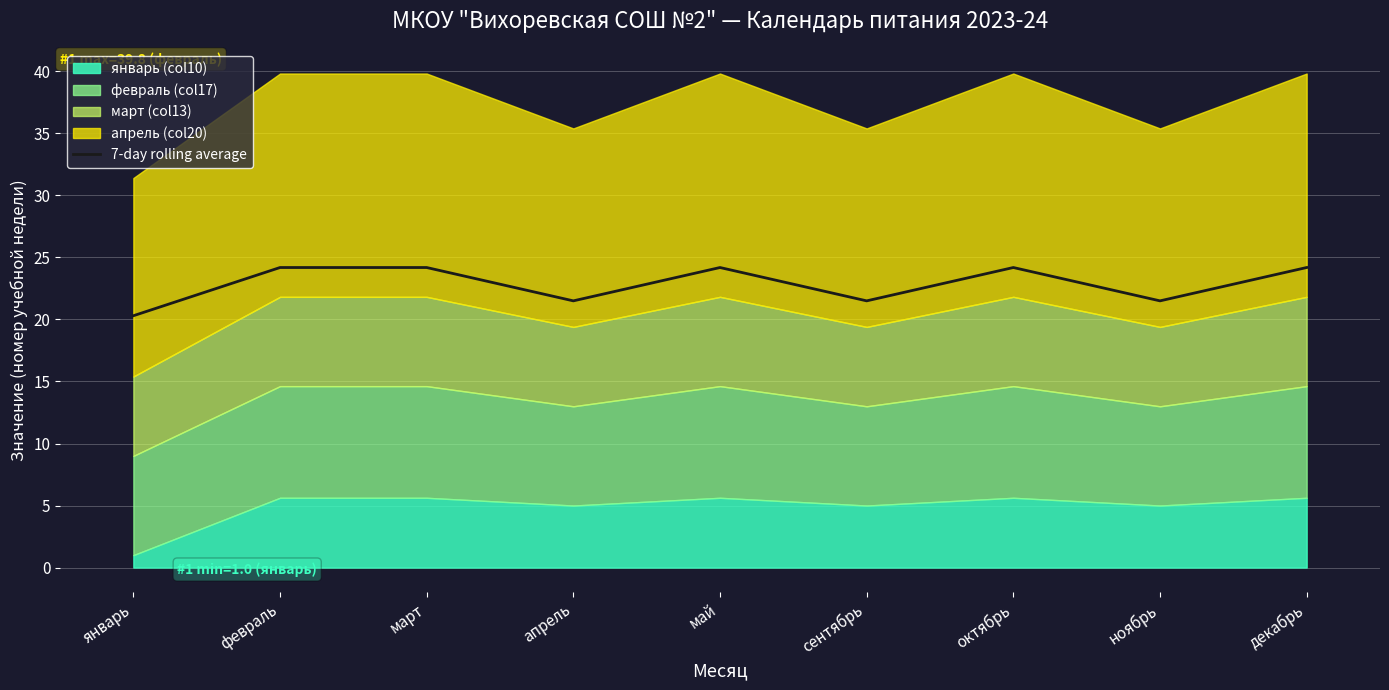

What value does the data have at декабрь?

24.2